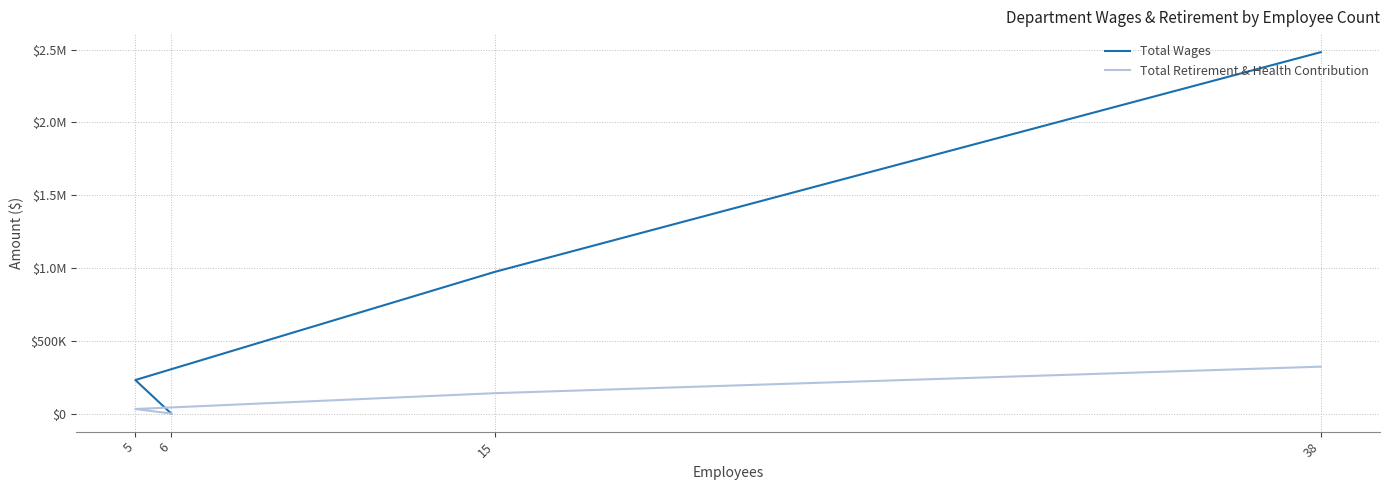

Count the number of categories in the chart.

4